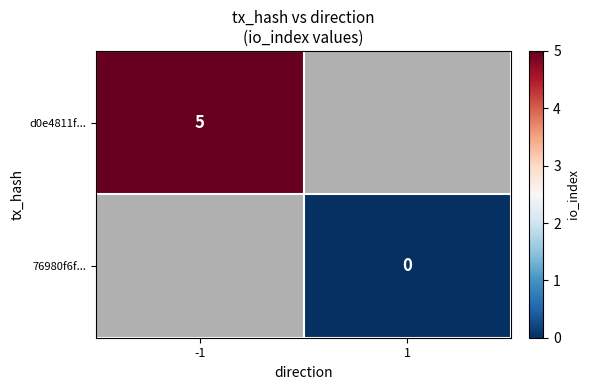

The value of d0e4811f... at -1 is 7. True or false?

False